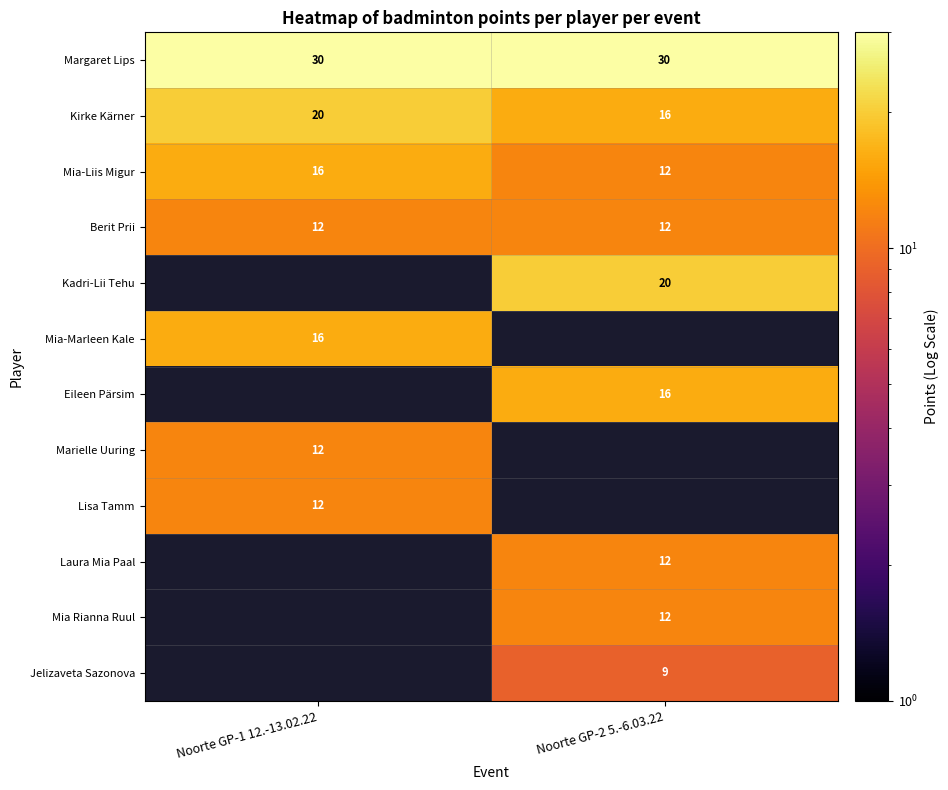

What value does the Margaret Lips series have at Noorte GP-2 5.-6.03.22?

30